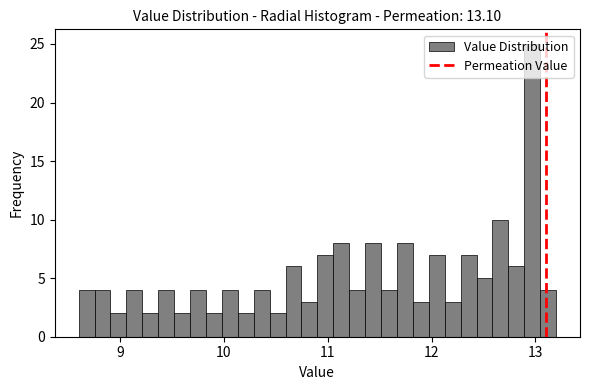

Read against the x-axis, roughly where is the centre of the tallest bar?

13.0